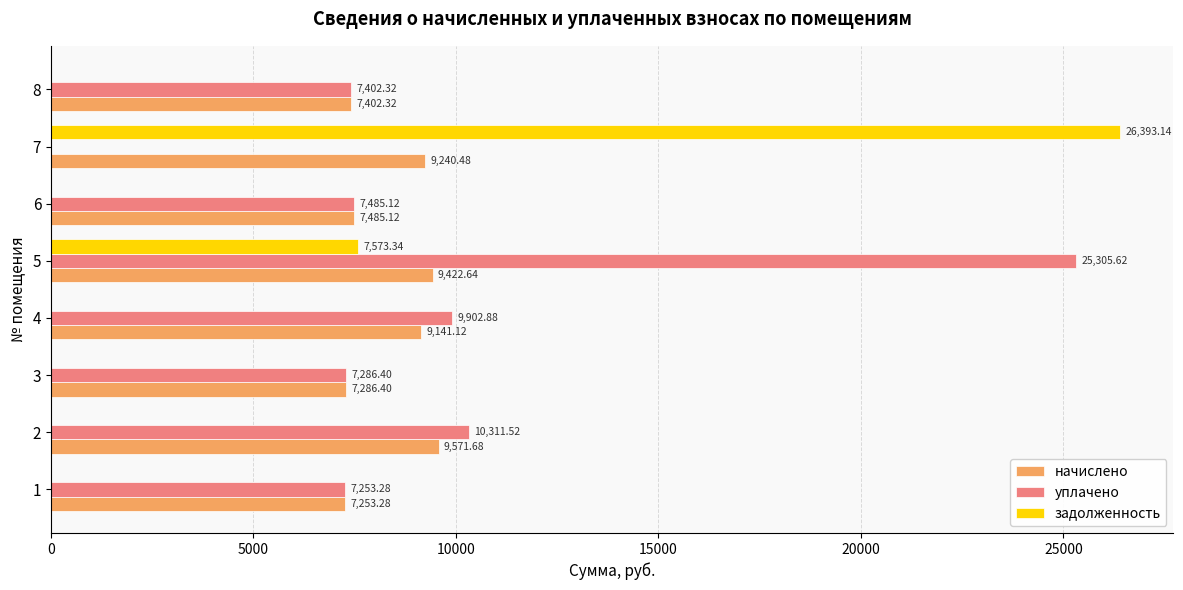

Which series changed the most between 1 and 7?

задолженность